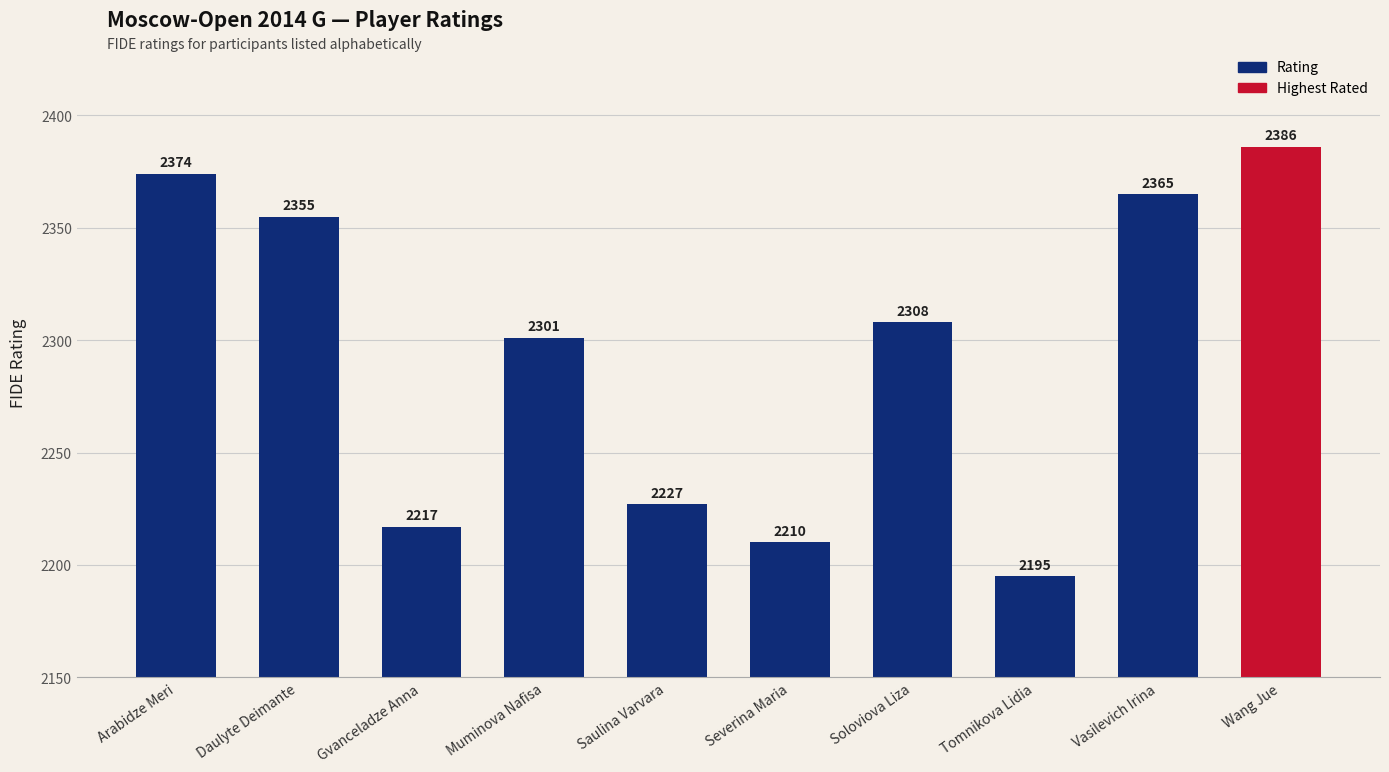

Are the bars grouped side by side (vs. stacked)?

No